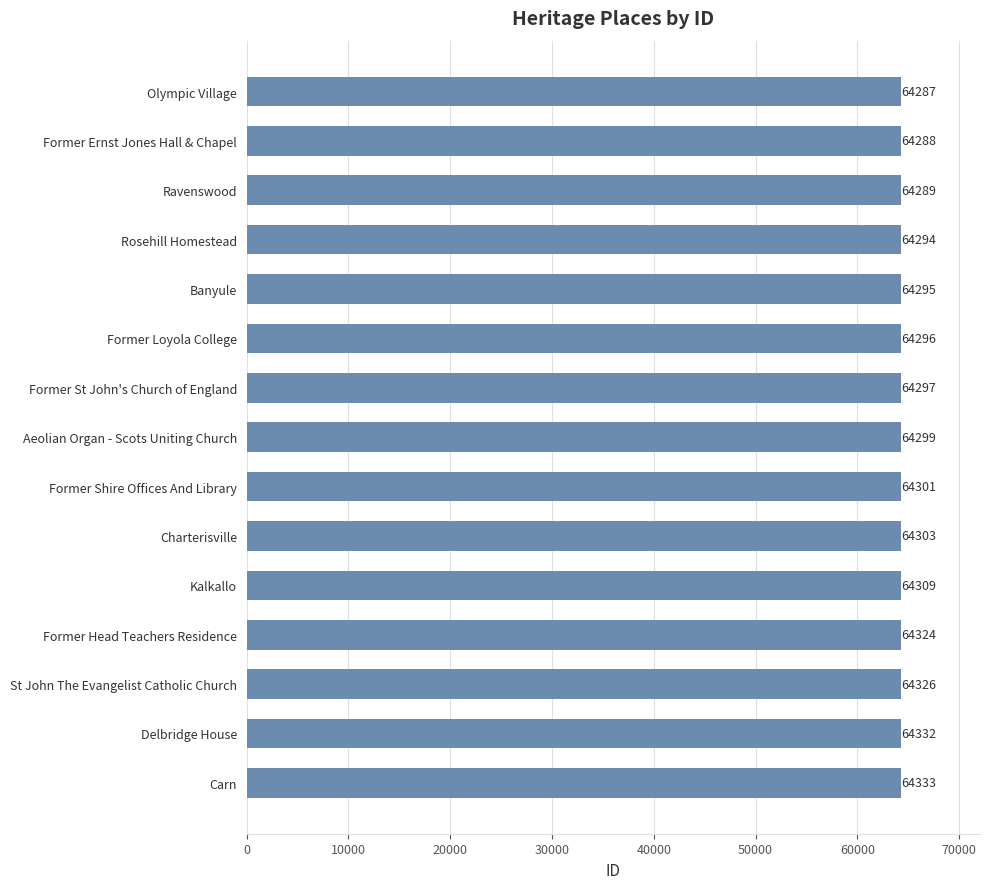

What is the change in value from Ravenswood to Former Head Teachers Residence?

+35